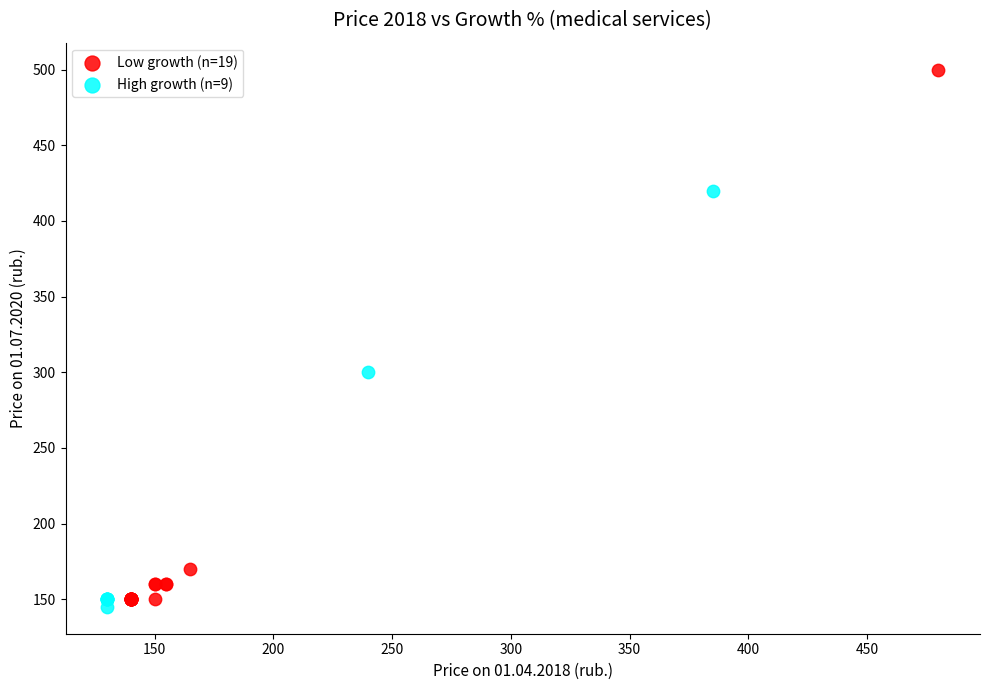

Which series has the largest Y range (max minus min)?

Low growth (n=19)